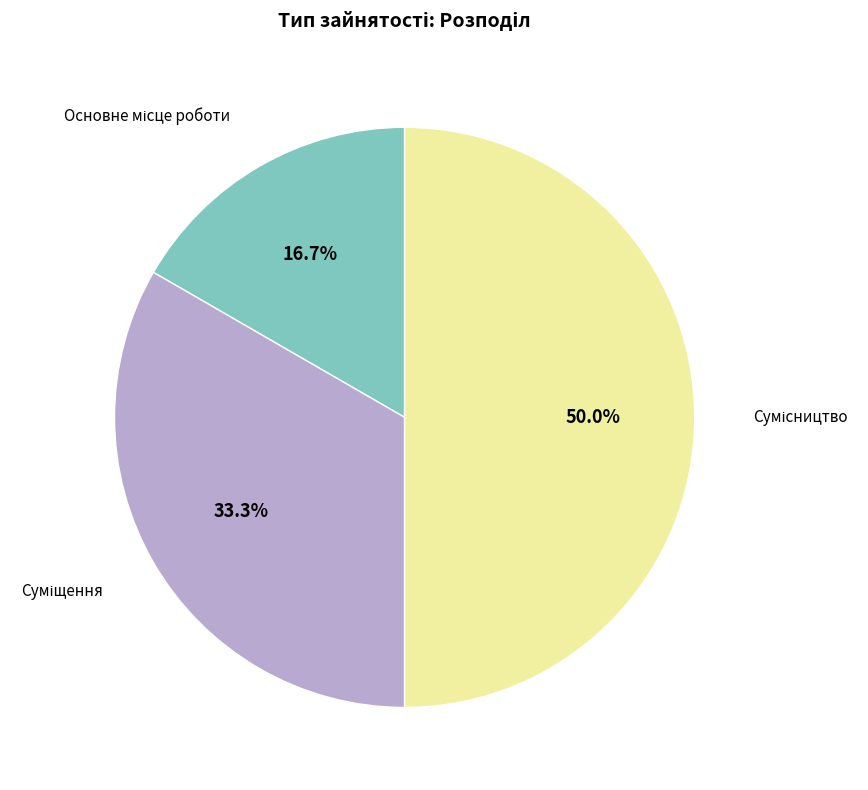

How many slices are in this pie chart?

3